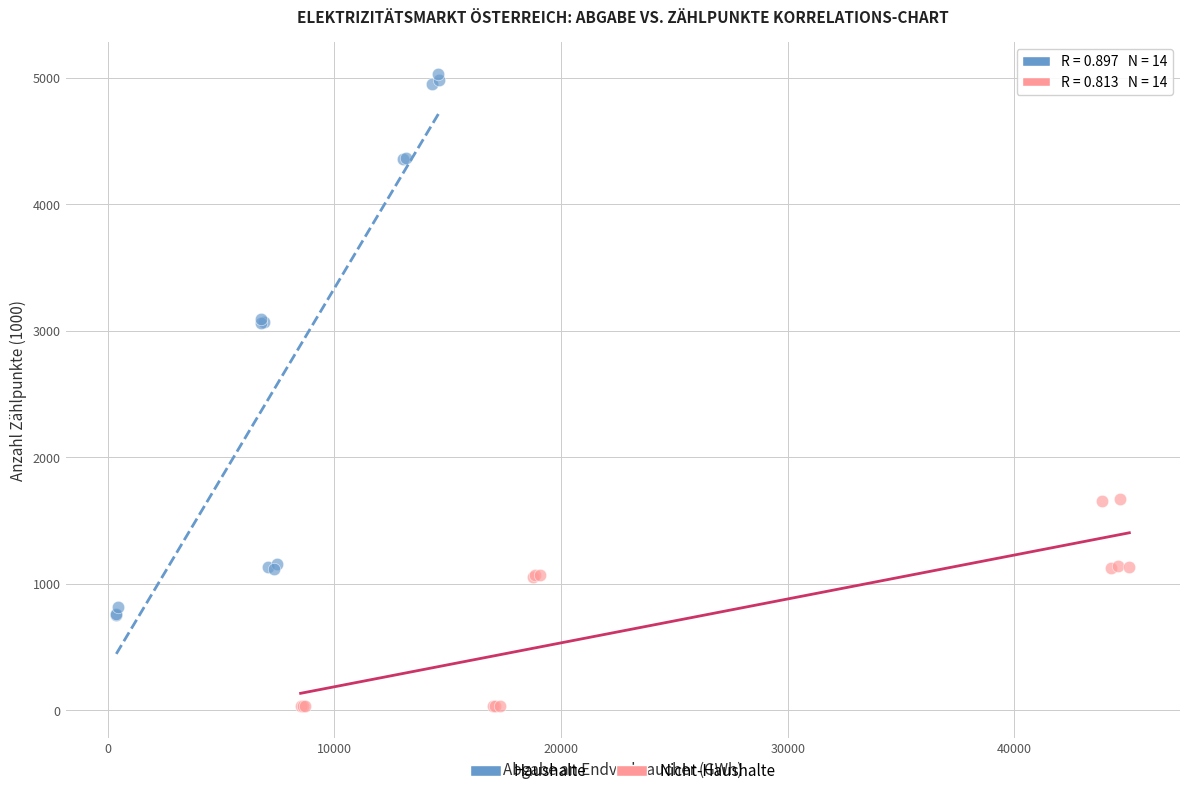

Which series contains the highest Y value?

Haushalte